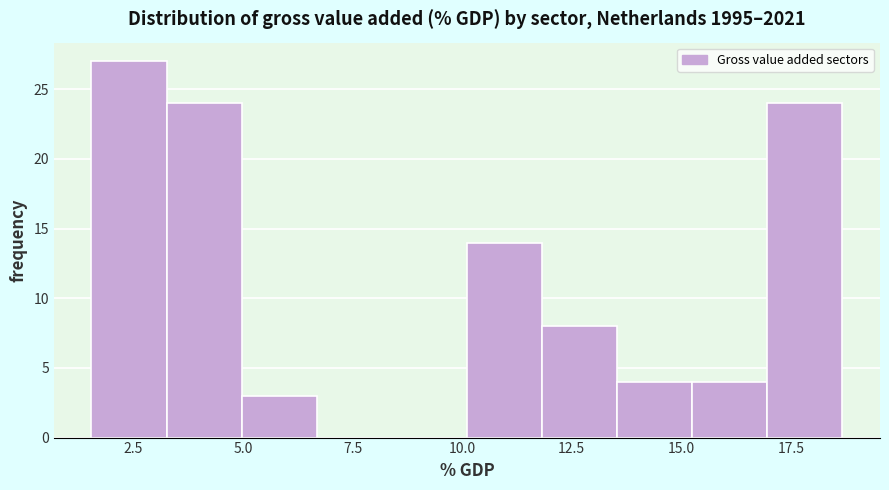

Around what value on the x-axis is the tallest bar? Give the approximate position of its centre, as read against the axis.

2.5